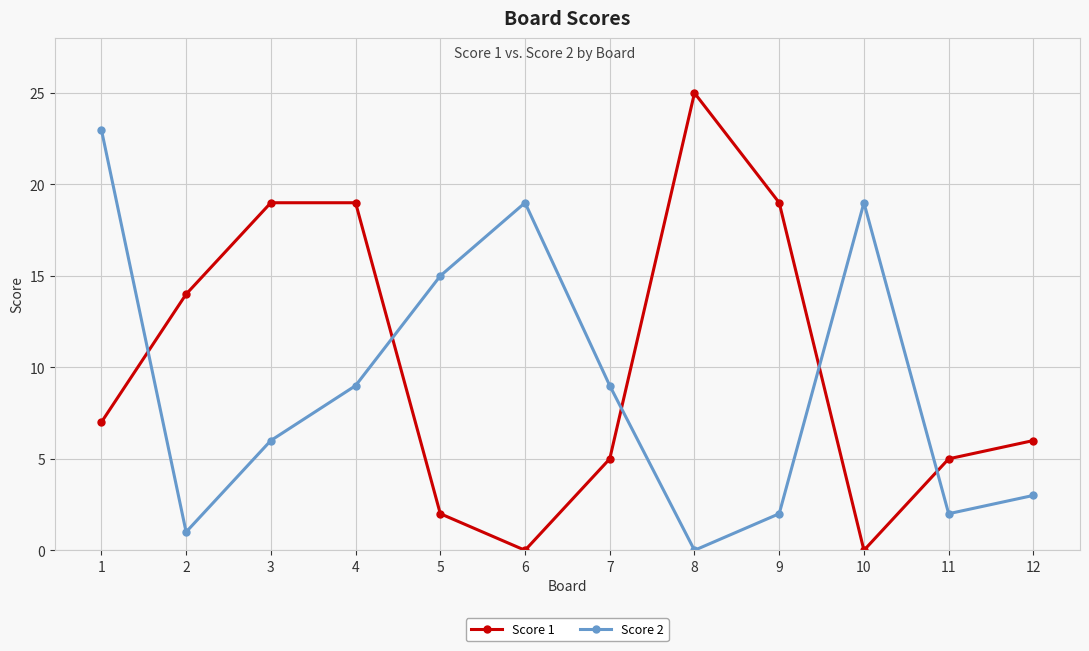

What is the total value across all series at 9?

21